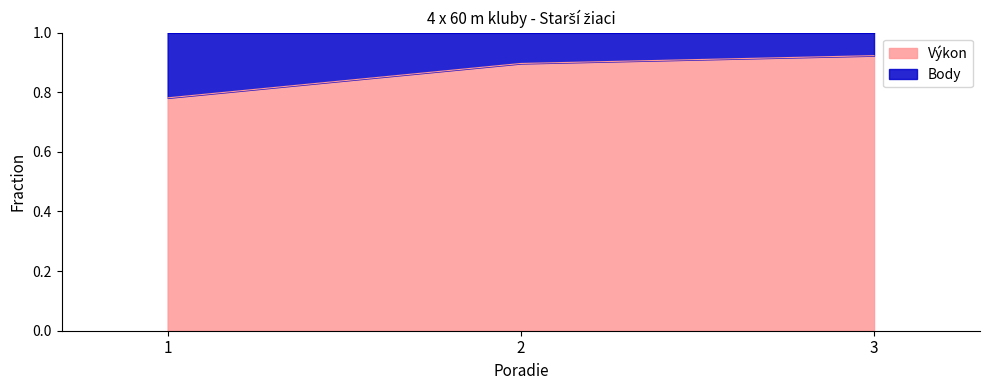

The chart shows a value of 0.6 at 3. True or false?

False